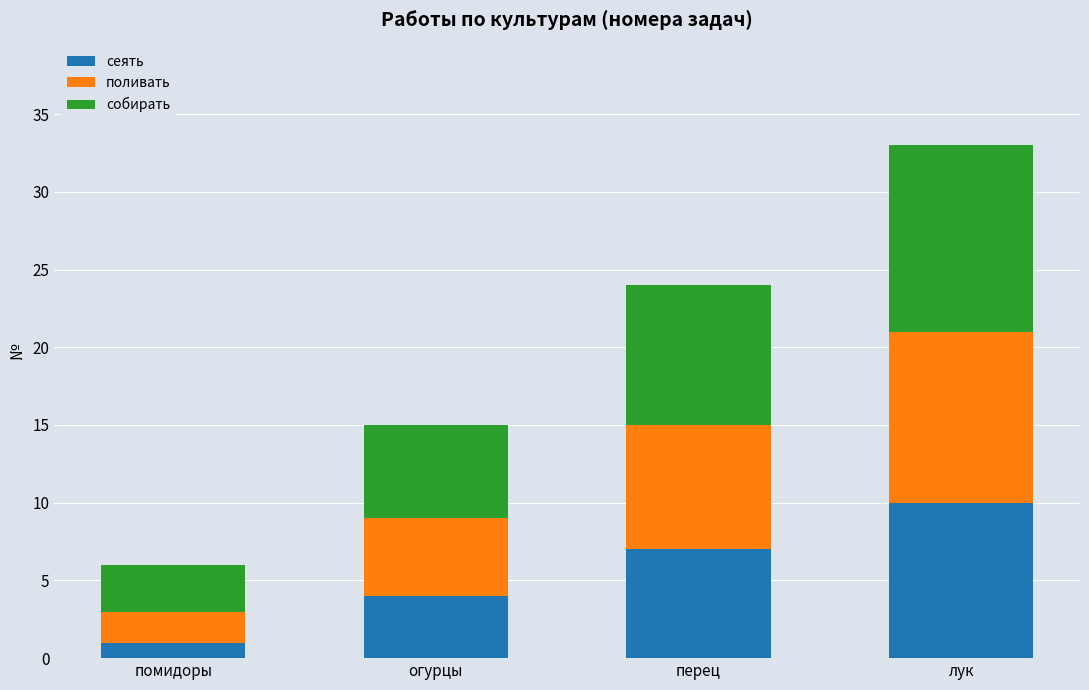

Which category has the lowest value in the сеять series?

помидоры